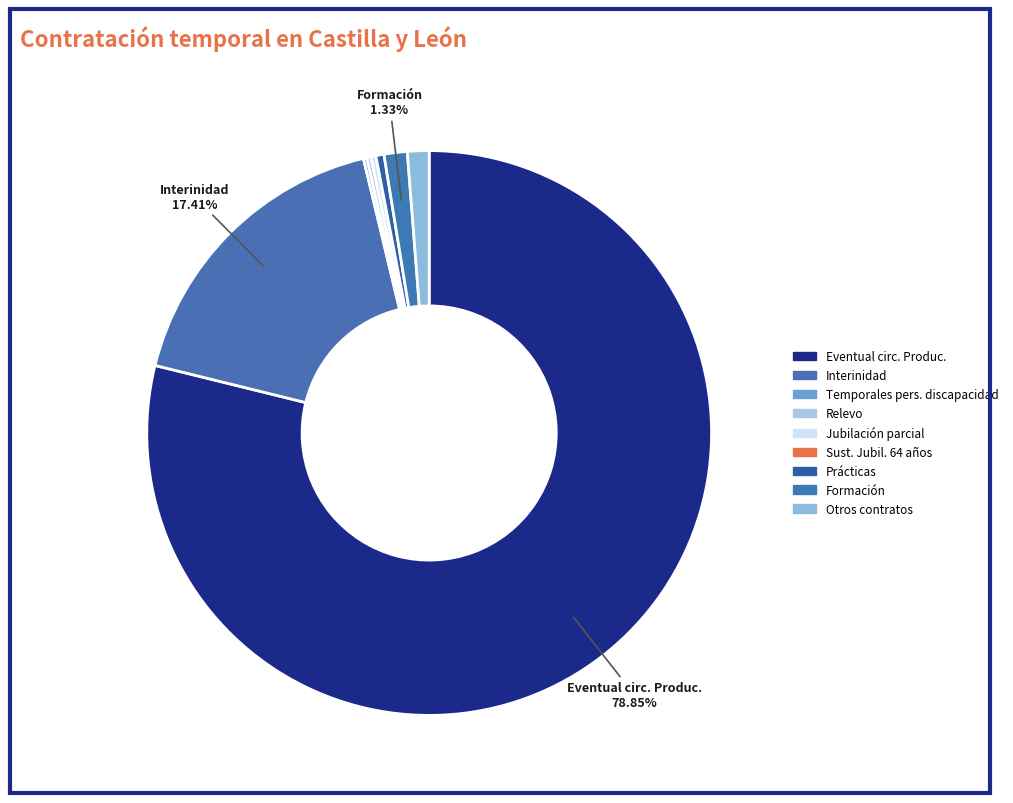

To the nearest percent, what is the difference between the largest and smallest slice percentages?

79%